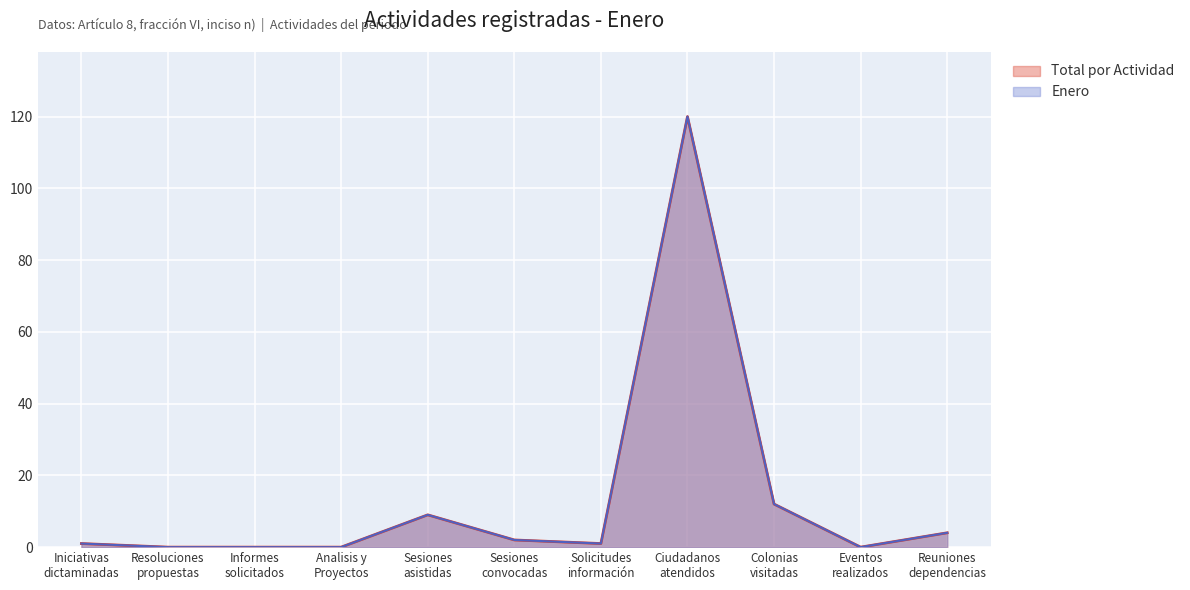

Does the chart display data point markers on the line(s)?

No